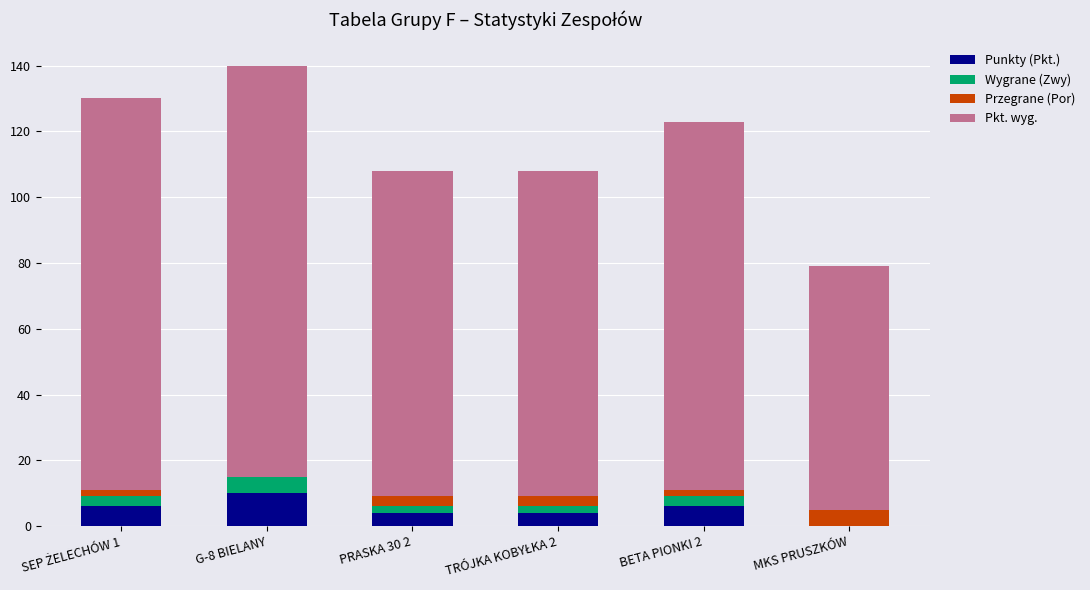

What is the sum of all Punkty (Pkt.) values?

30